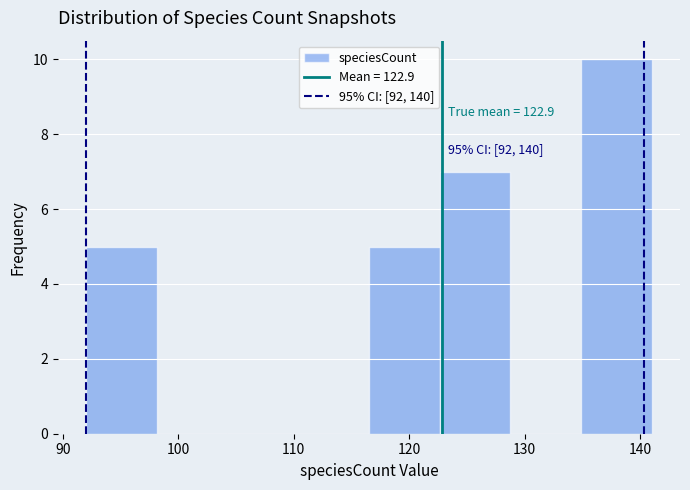

Which range on the x-axis has the tallest bar?

135 to 141